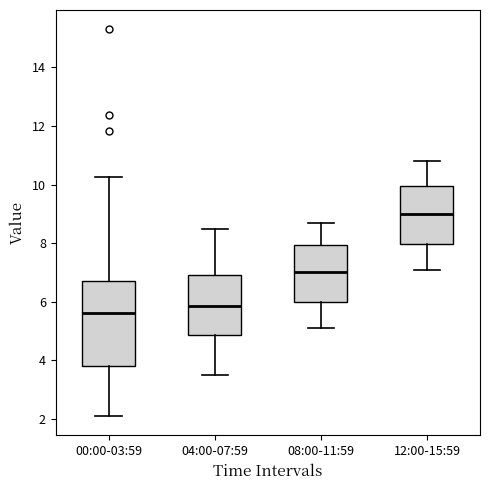

Comparing the boxes themselves (not the whiskers), which one is the tallest?

00:00-03:59